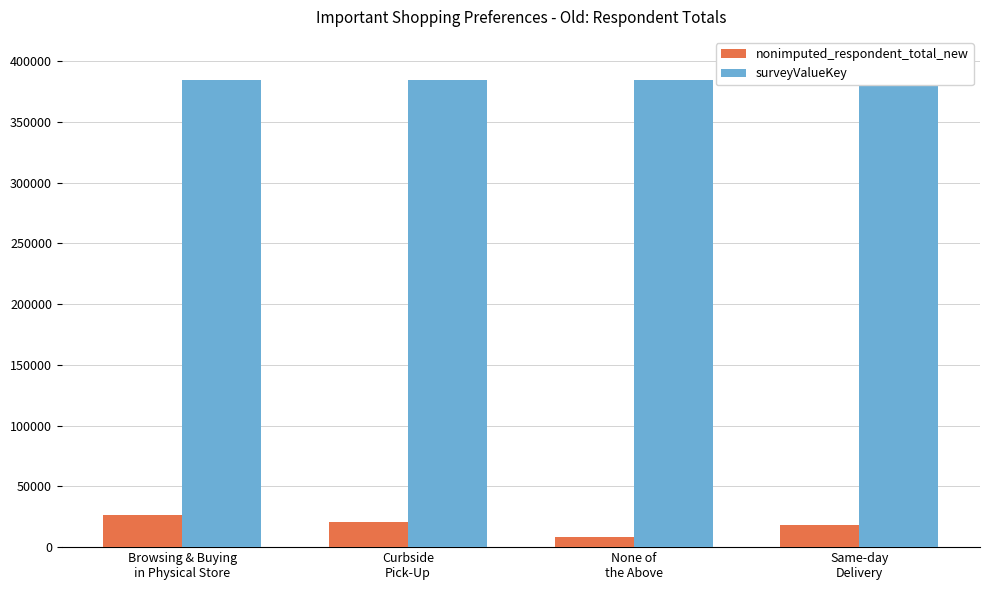

Which category has the lowest value across all series?

None of
the Above